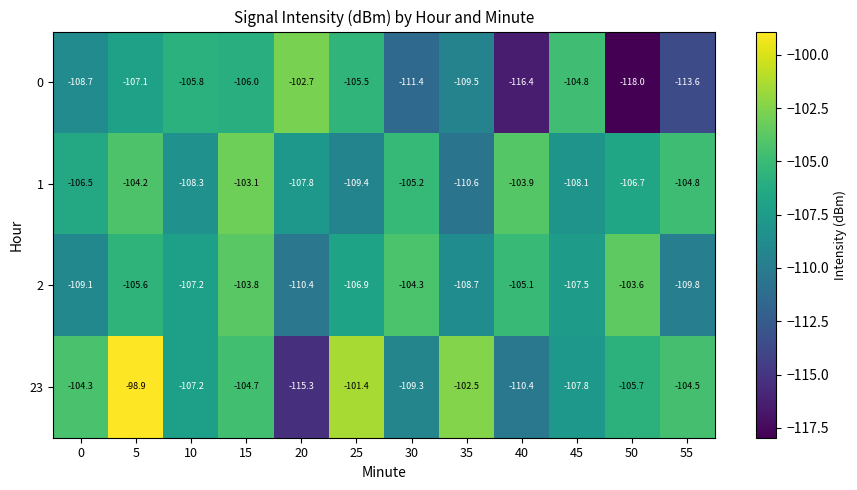

Read the 0 value at 0.

-108.7